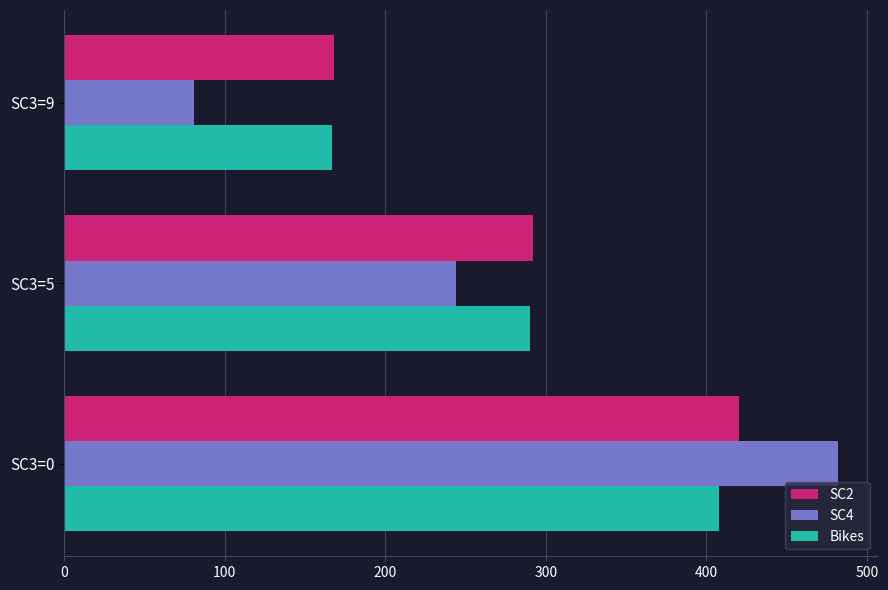

How many data points does each series have?

3